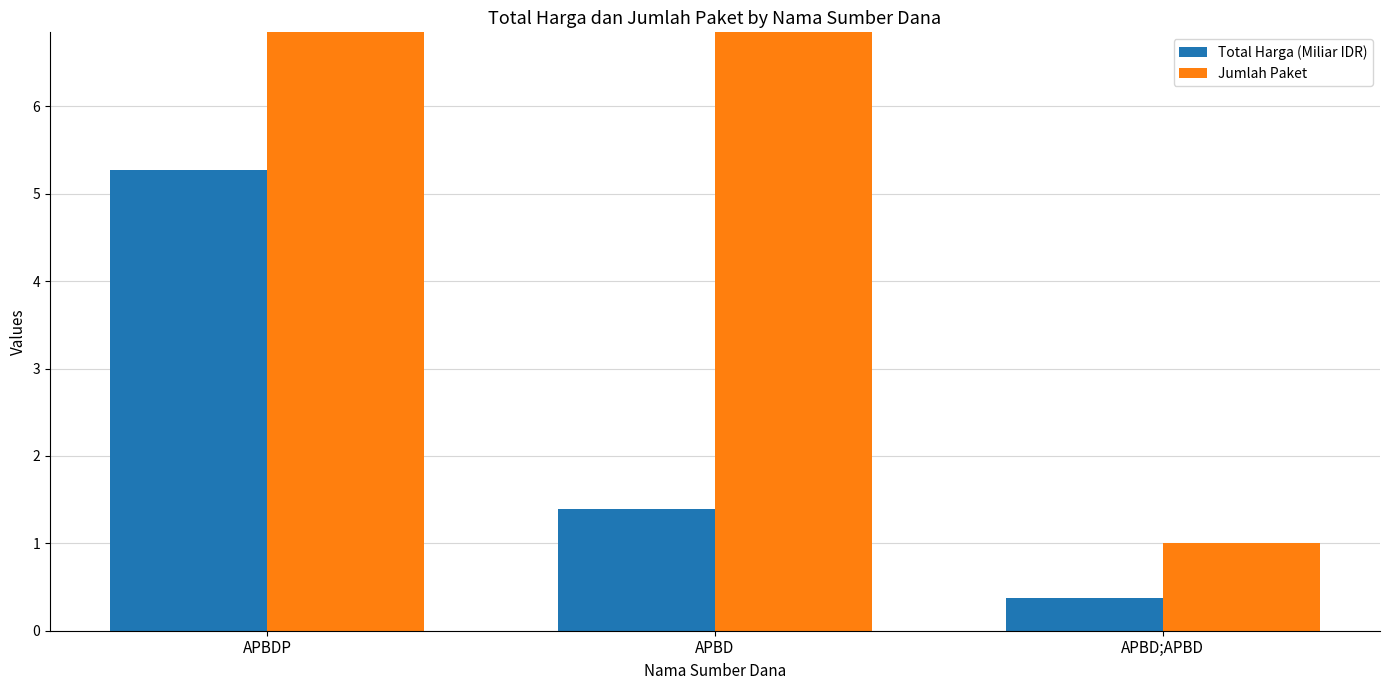

What is the average value of the Jumlah Paket series?

10.7